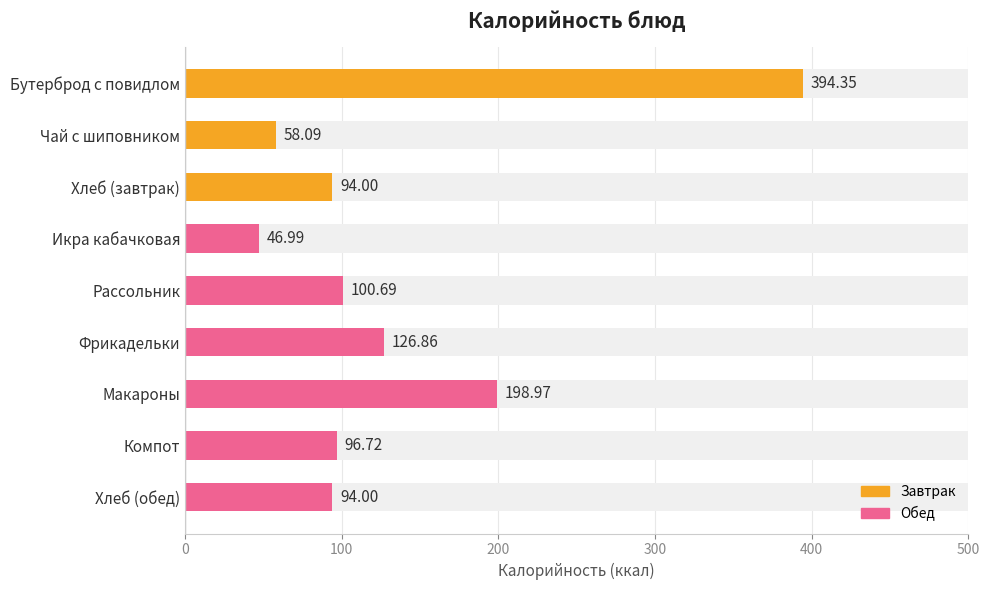

The chart shows a value of 213.6 at Фрикадельки. True or false?

False